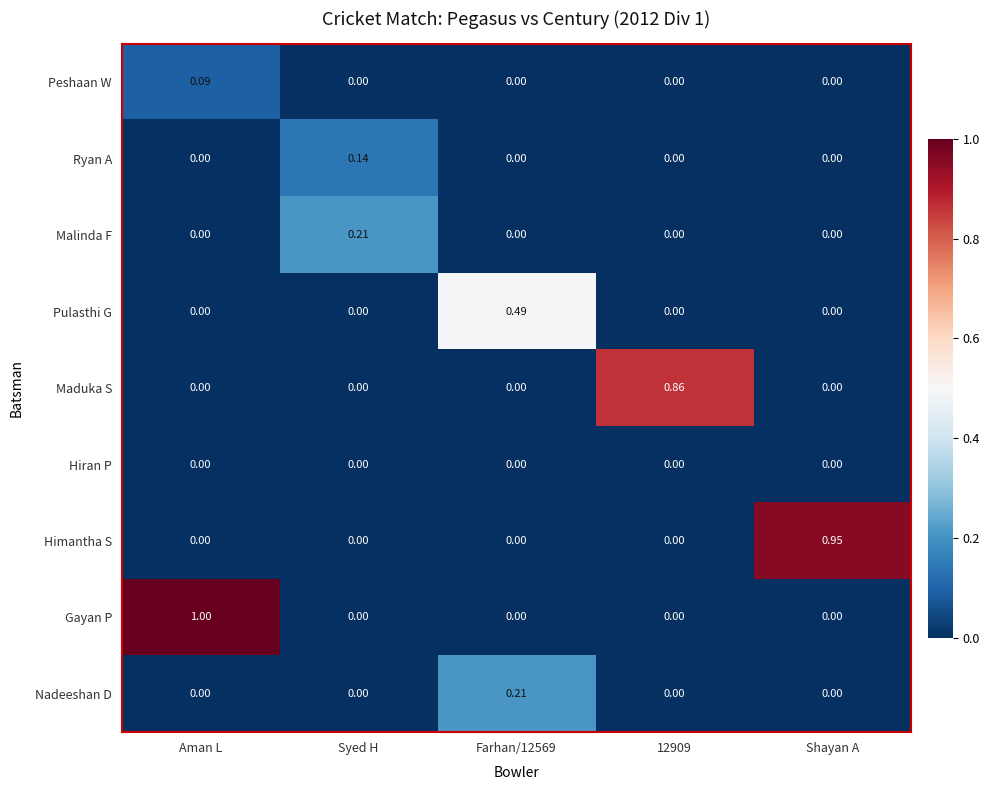

Which series has the widest spread of values?

Gayan P